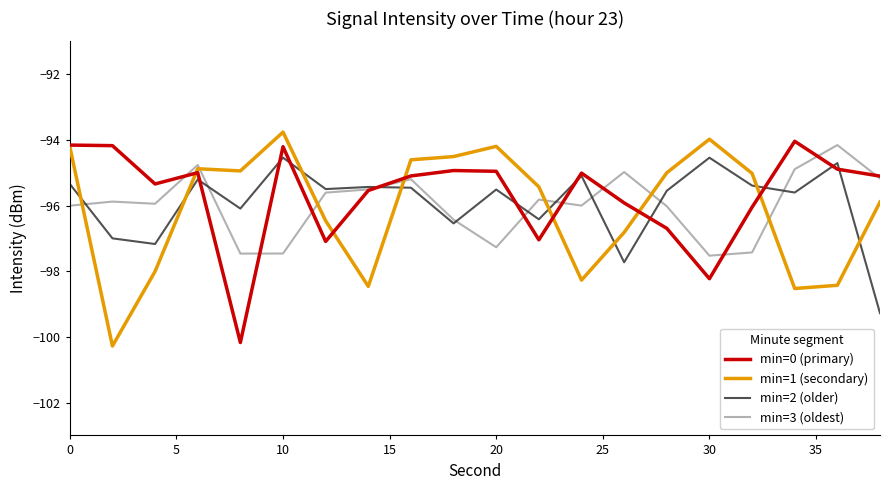

What is the smallest value displayed?

-100.3